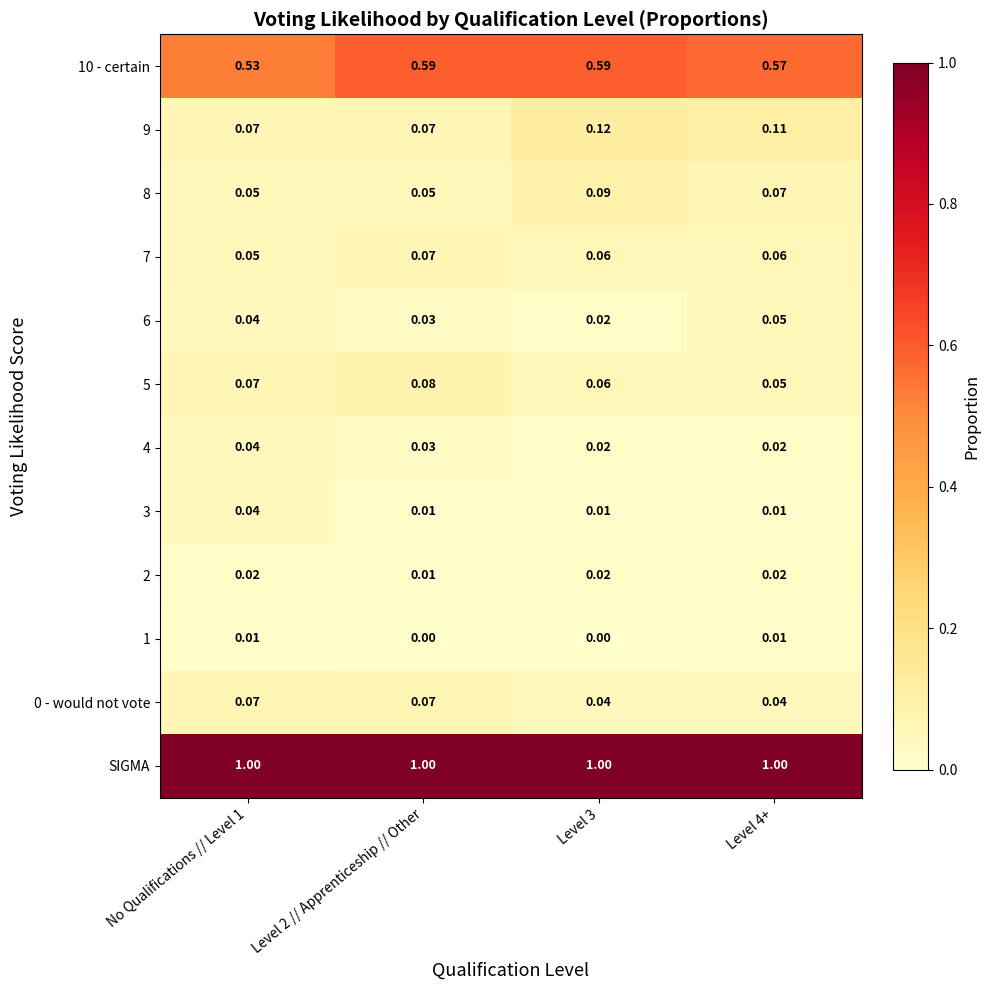

Is the value of 9 at Level 3 greater than the value of 10 - certain at Level 2 // Apprenticeship // Other?

No